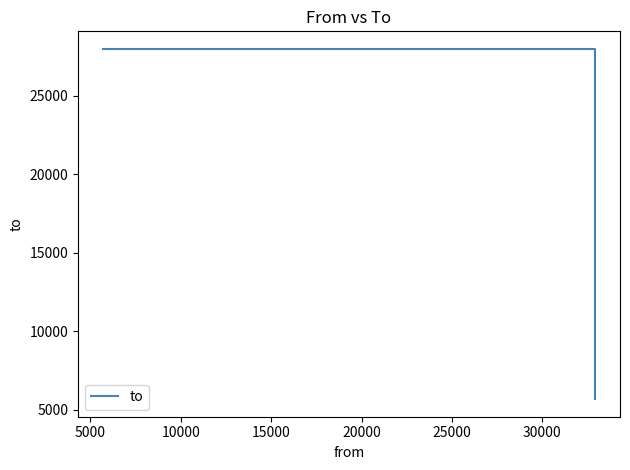

What is the difference between the maximum and minimum values?

22308